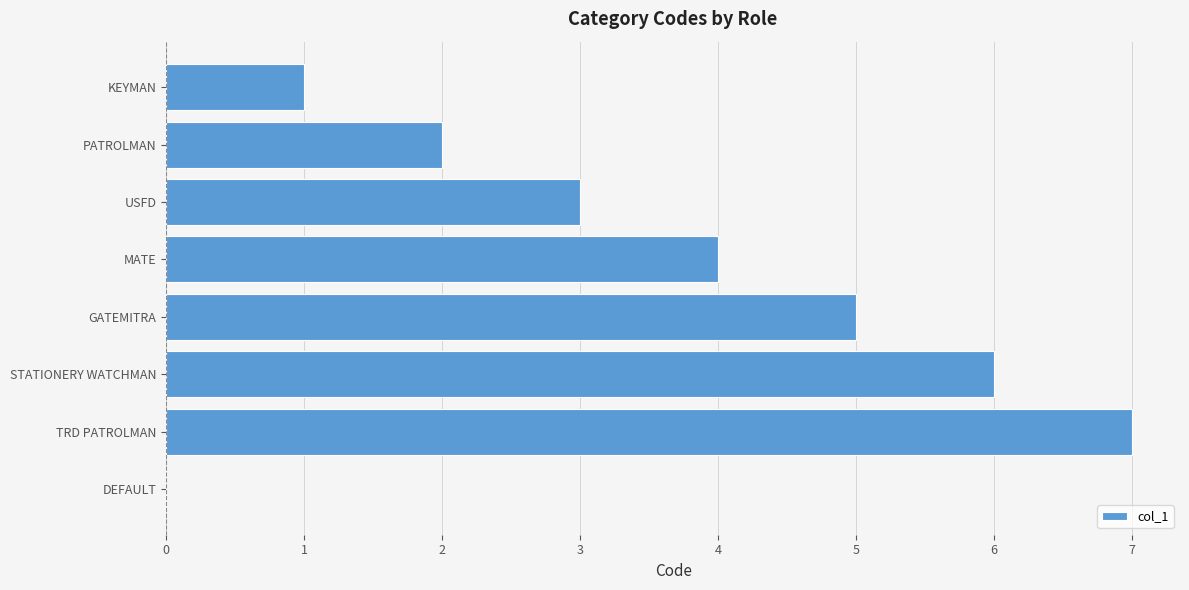

What is the sum of all values?

28